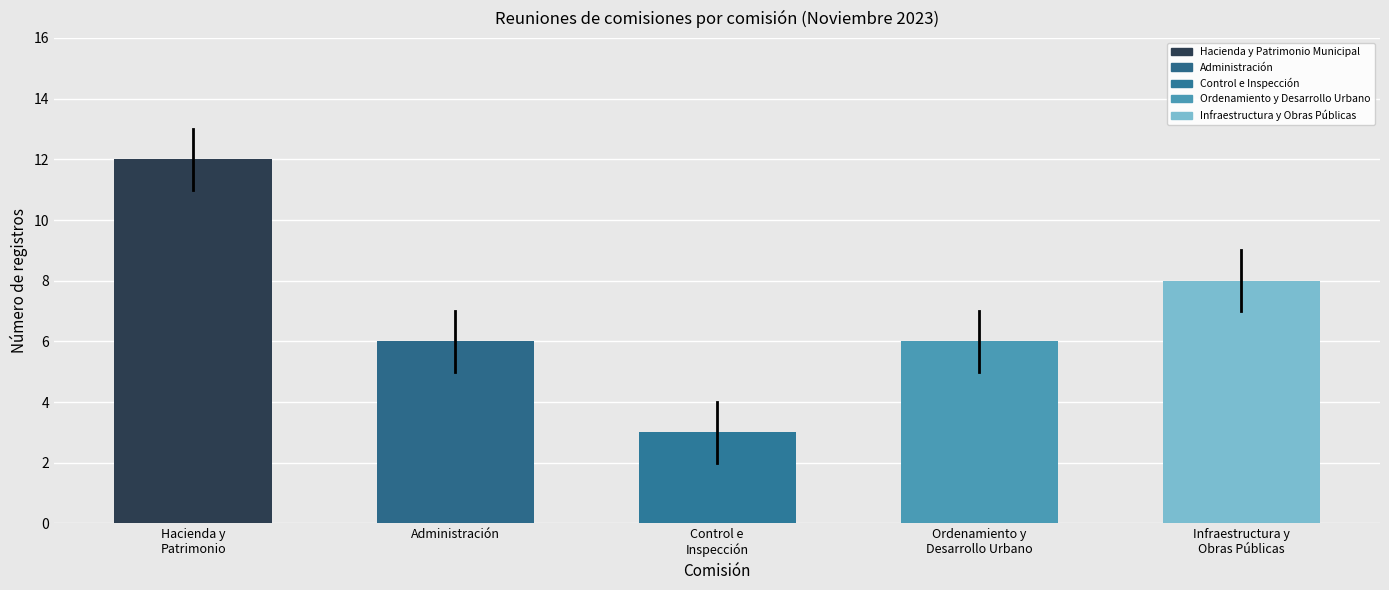

Reading right to left, list all the values displayed in this chart.

8	6	3	6	12